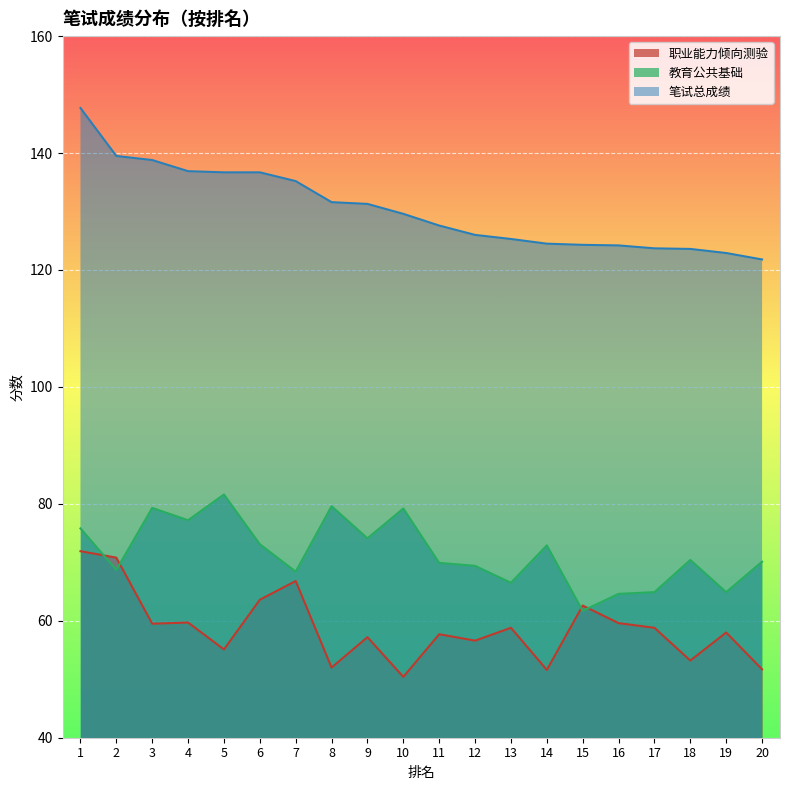

What is the lowest value of the 职业能力倾向测验 series?

50.4